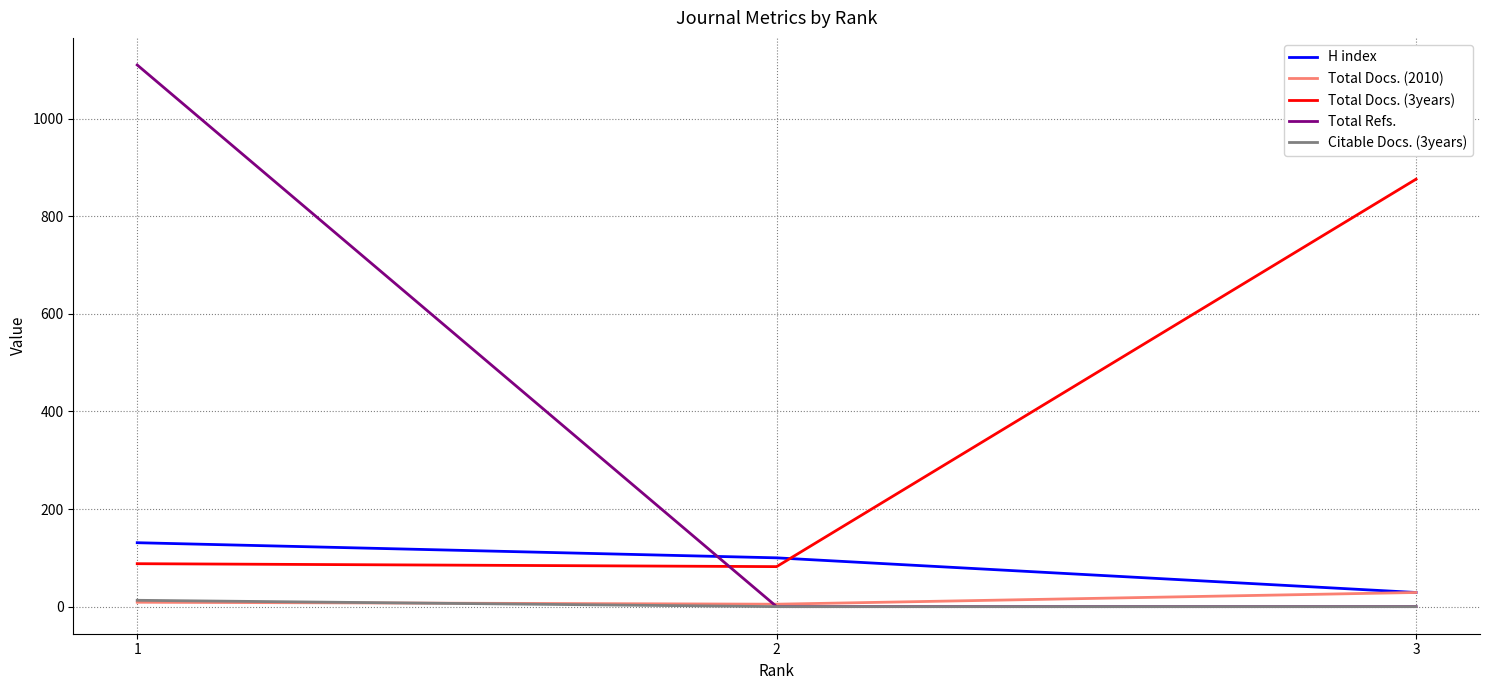

Count the number of data series in this chart.

5